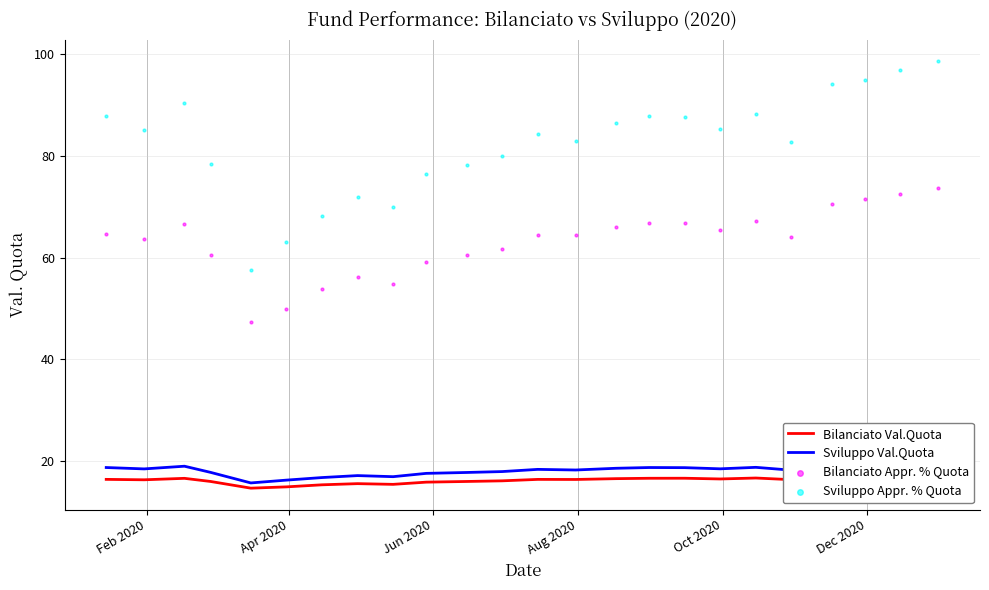

Which series has the largest Y range (max minus min)?

Sviluppo Appr. % Quota